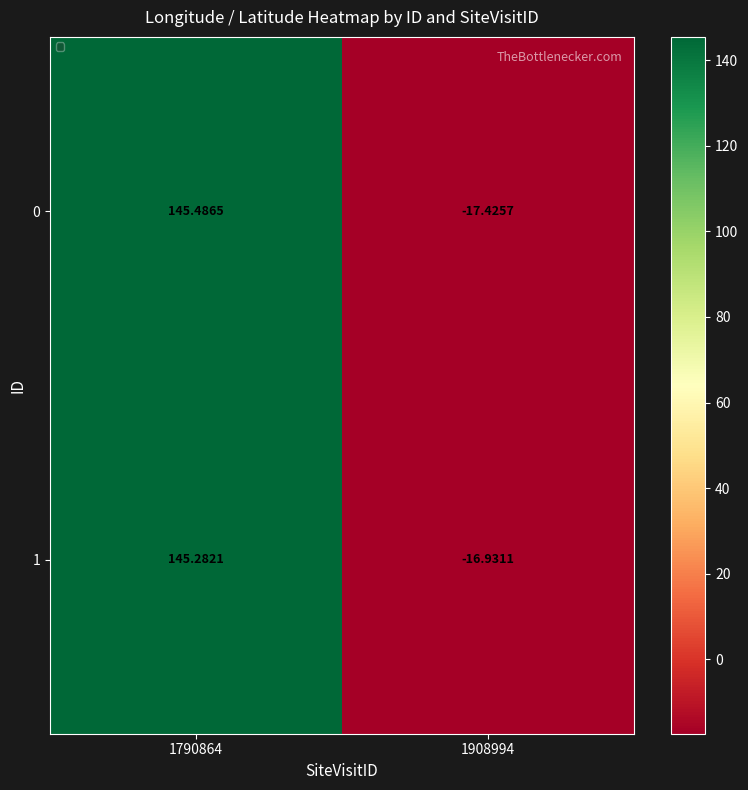

Rank the series by their average value, from lowest to highest.

0, 1